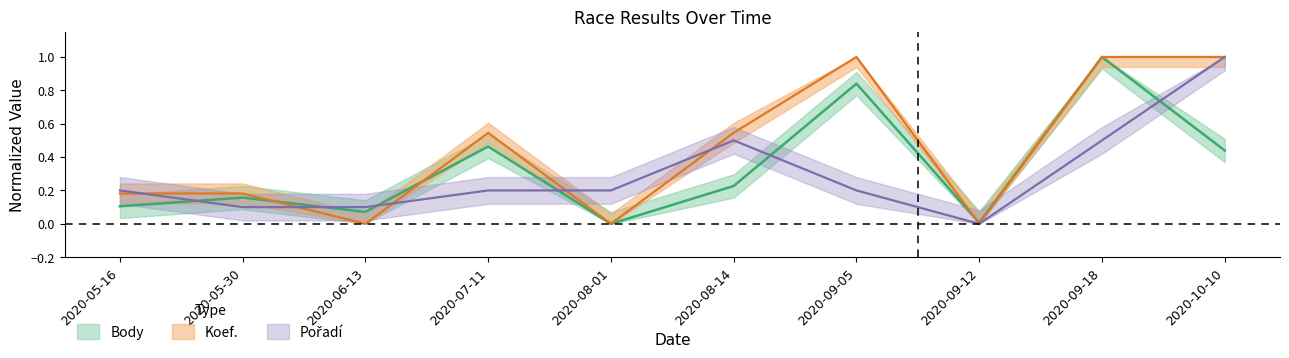

Which category has the lowest value in the Pořadí series?

2020-09-12